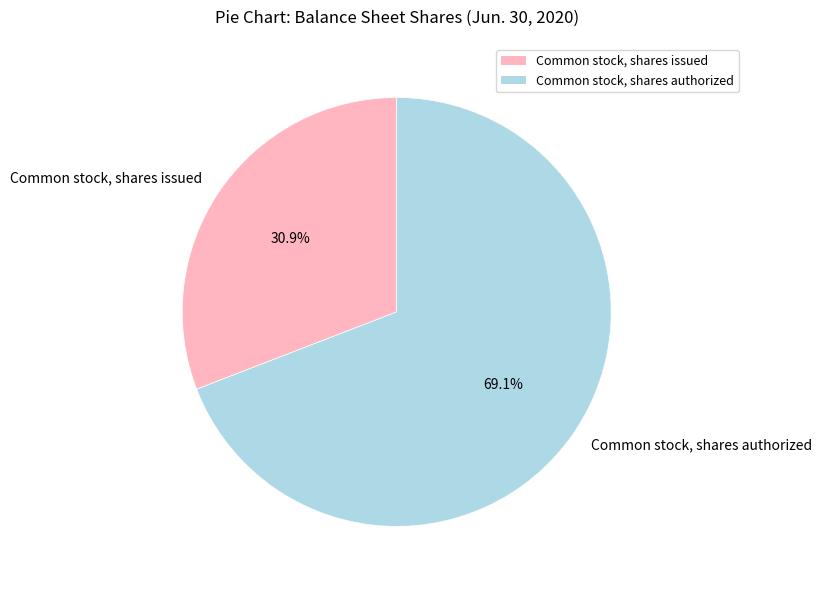

Which has a higher value, Common stock, shares issued or Common stock, shares authorized?

Common stock, shares authorized